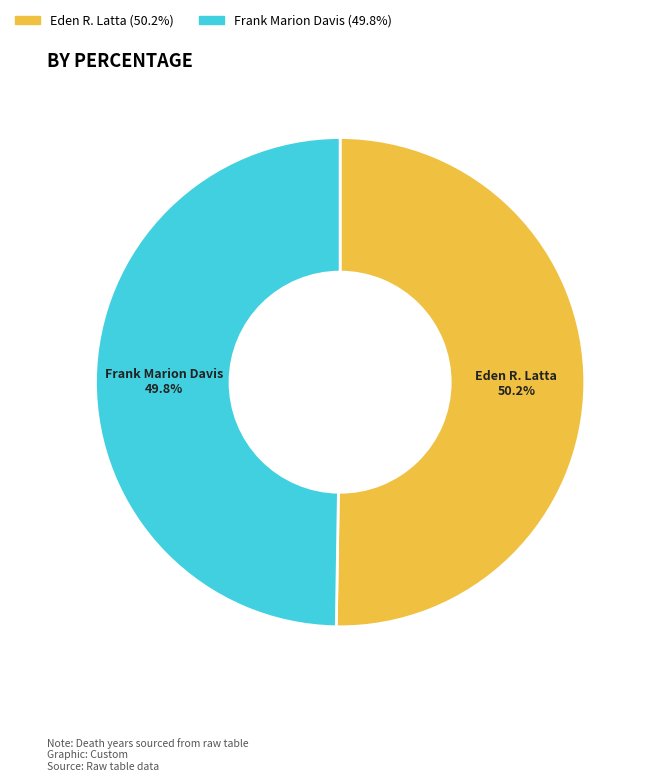

What is the ratio of the value at Frank Marion Davis (49.8%) to the value at Eden R. Latta (50.2%)?

1.0